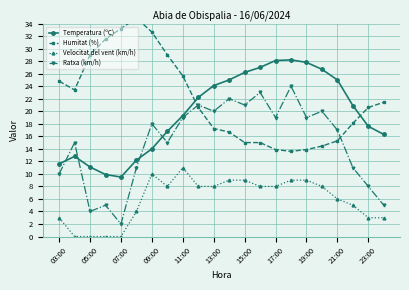

The Velocitat del vent (km/h) series shows 4.4 at 21. True or false?

False